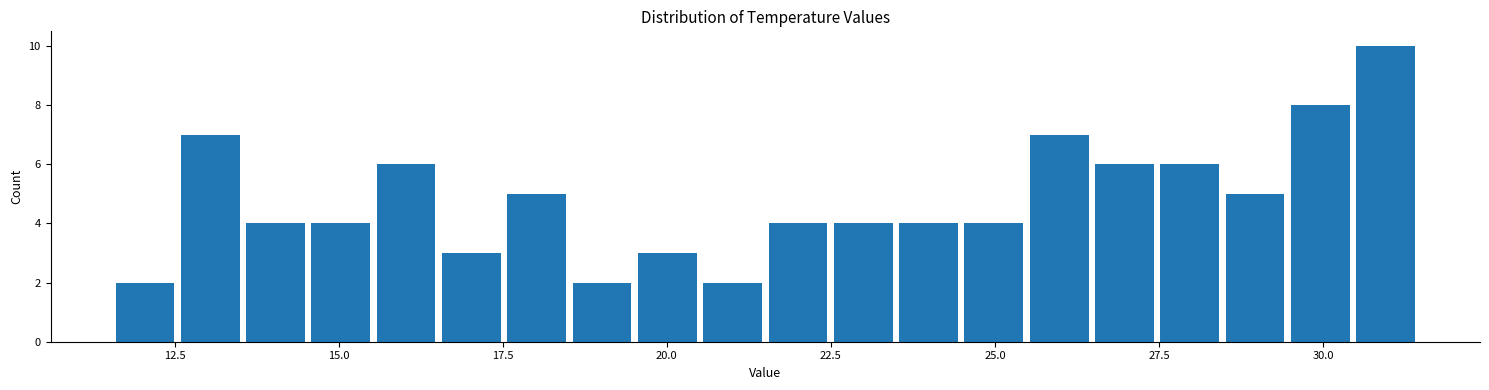

Read against the x-axis, roughly where is the centre of the tallest bar?

31.0